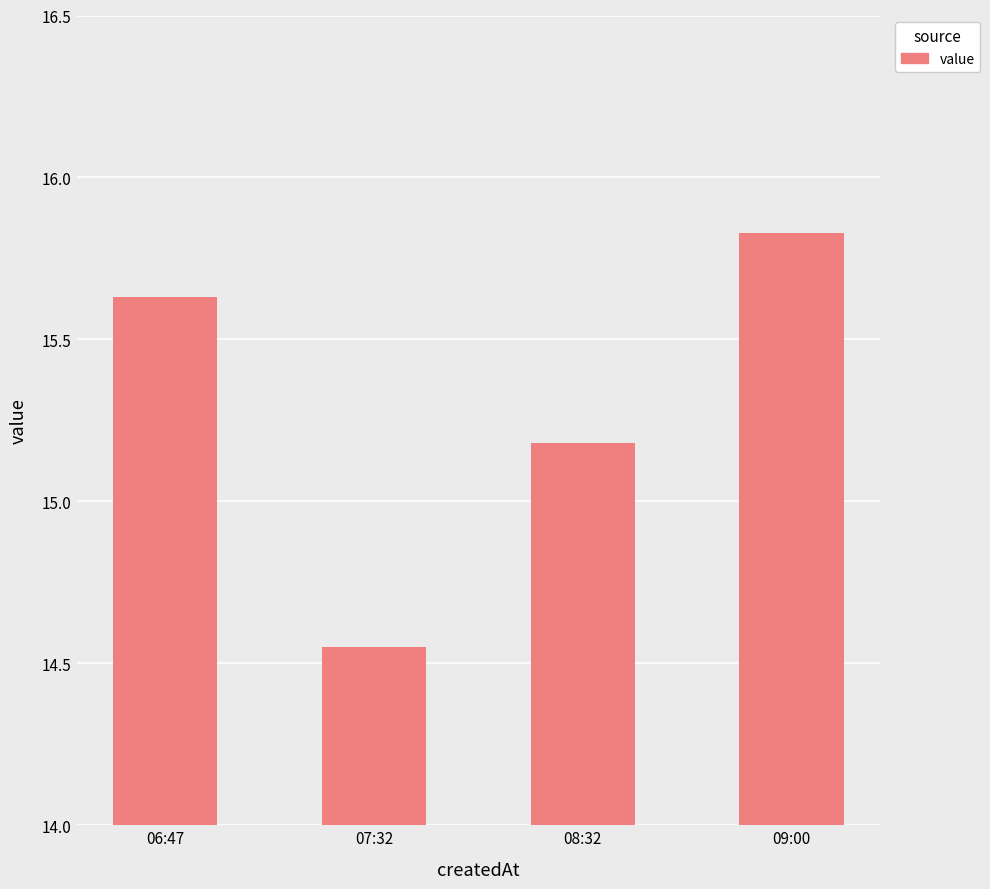

List the labels in order of value, largest first.

09:00, 06:47, 08:32, 07:32